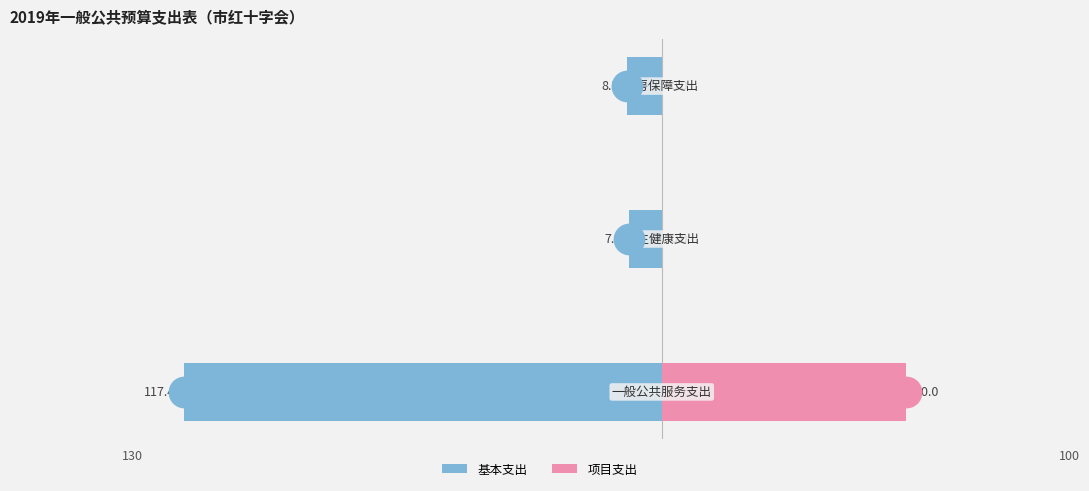

Which series has the widest spread of Y values?

基本支出